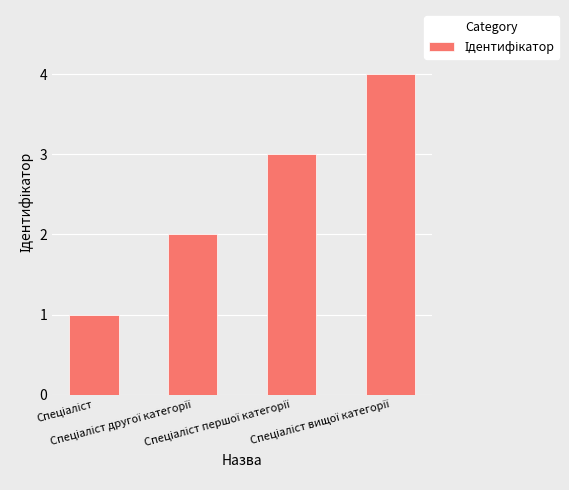

What is the sum of all values?

10